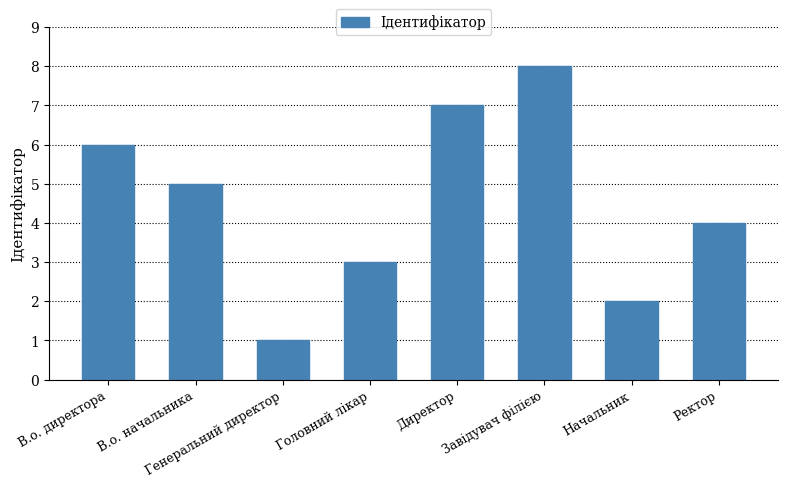

Which has a higher value, Головний лікар or Завідувач філією?

Завідувач філією